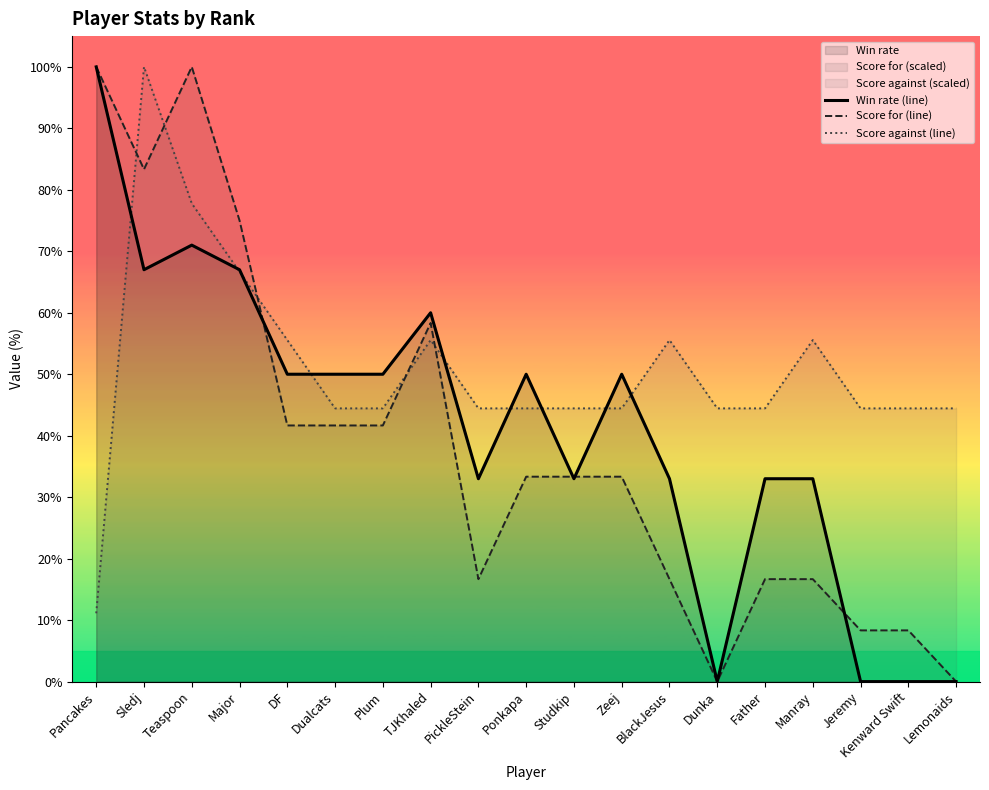

What is the difference between the maximum and minimum values in the Score for (line) series?

100.0